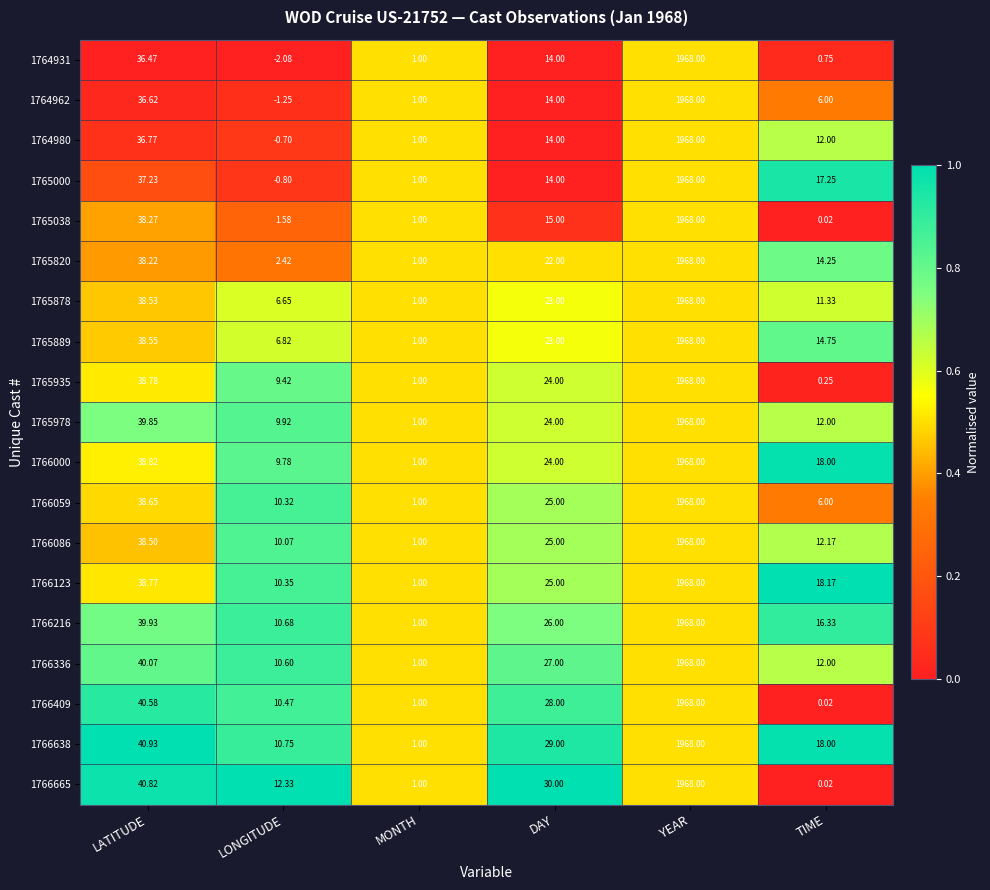

At which category is the sum across all series the highest?

YEAR